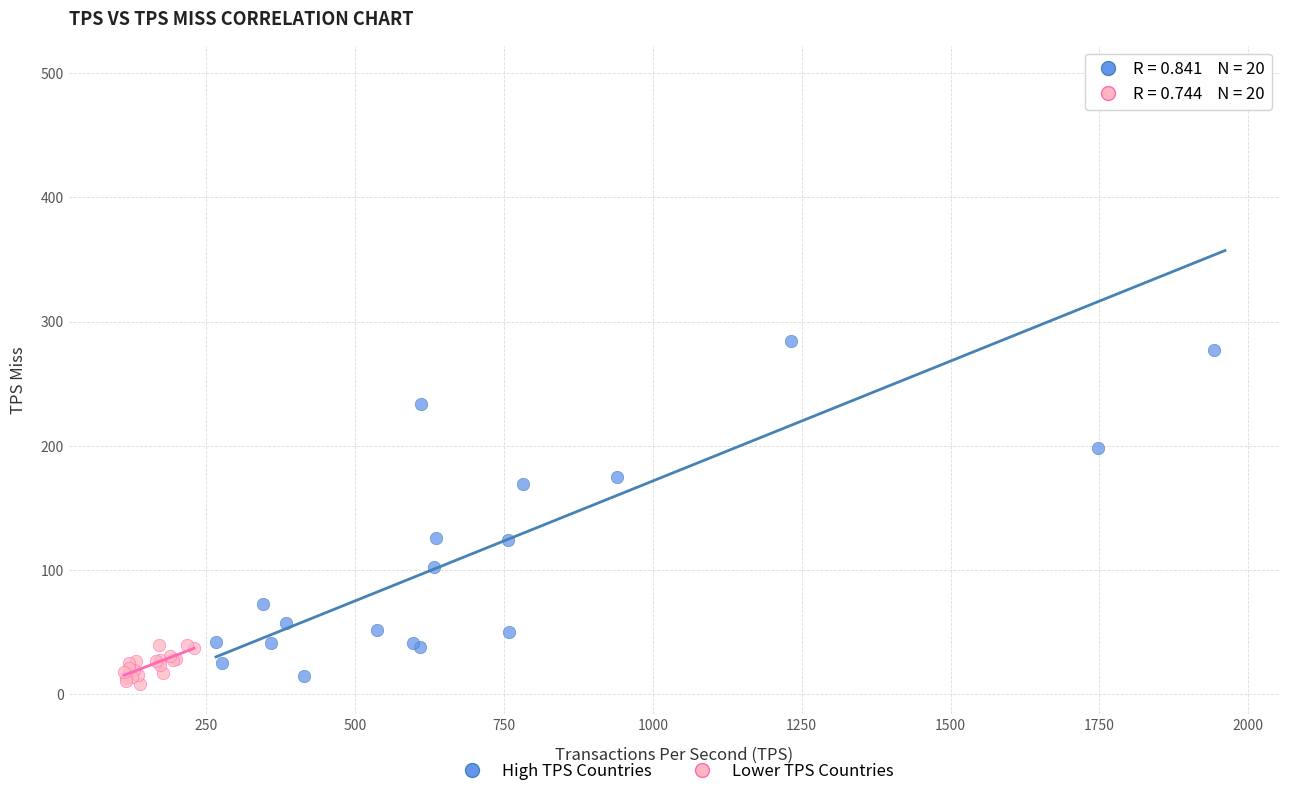

Which series has the widest spread of Y values?

High TPS Countries